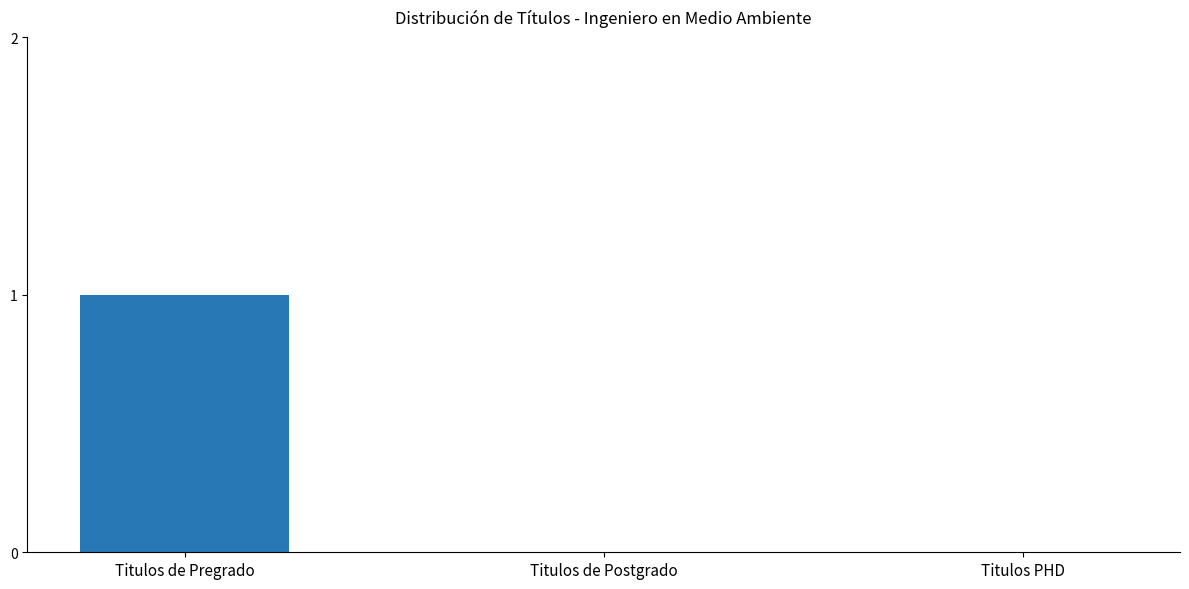

Which label corresponds to the largest value in the chart?

Titulos de Pregrado